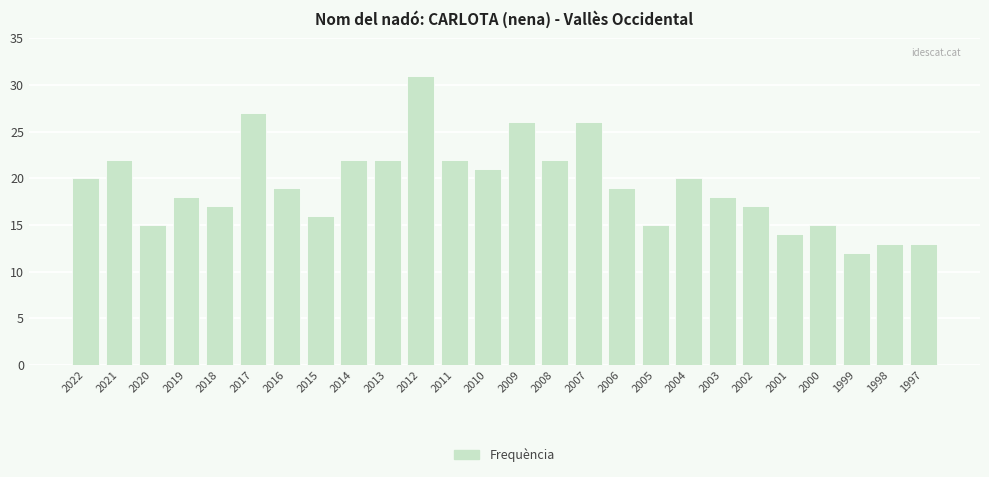

What is the value of the 2nd bar from the left?

22